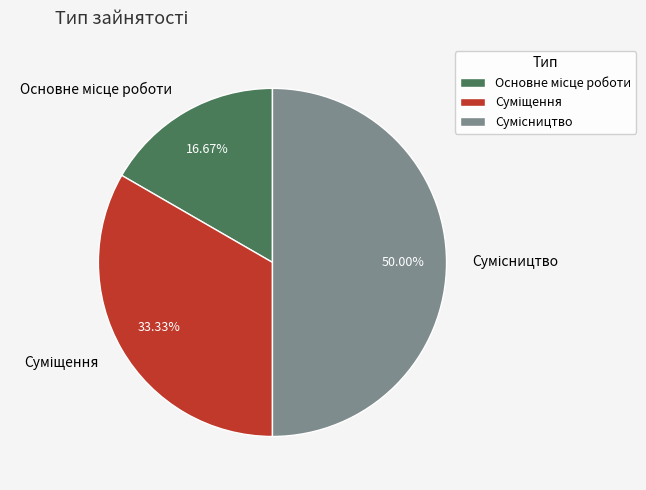

To the nearest percent, what is the difference between the largest and smallest slice percentages?

33%